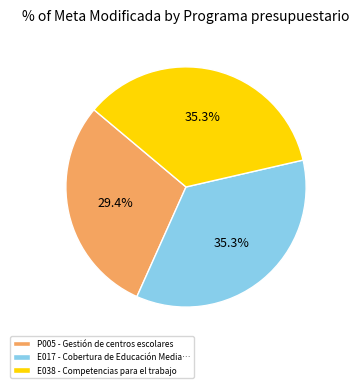

Does any single category account for the majority?

No